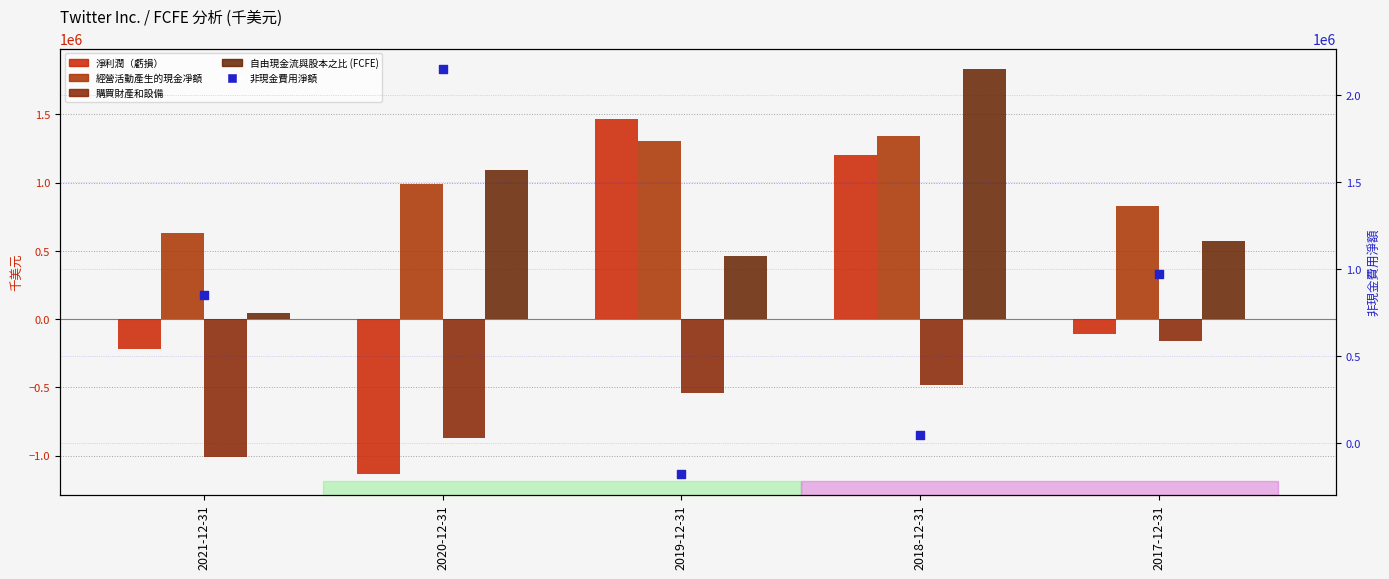

At which category is the sum across all series the highest?

2018-12-31